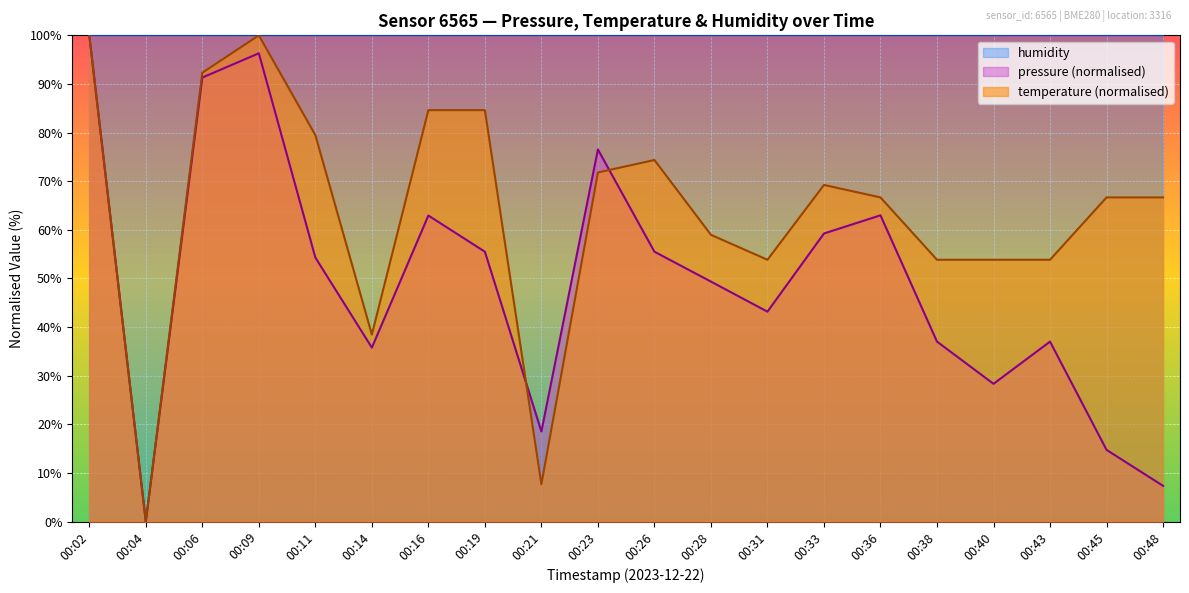

Which series has the widest spread of values?

pressure